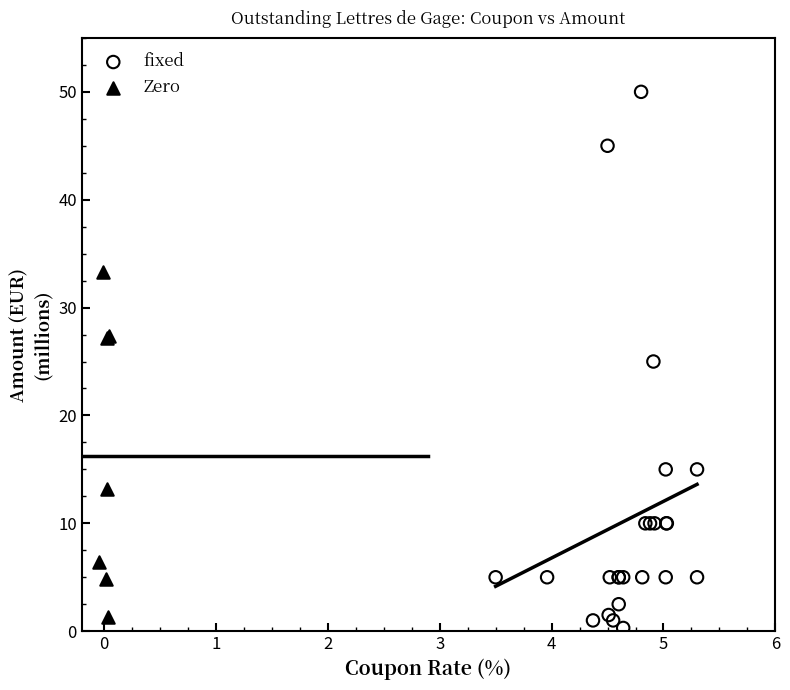

Which series reaches the maximum Y coordinate?

fixed